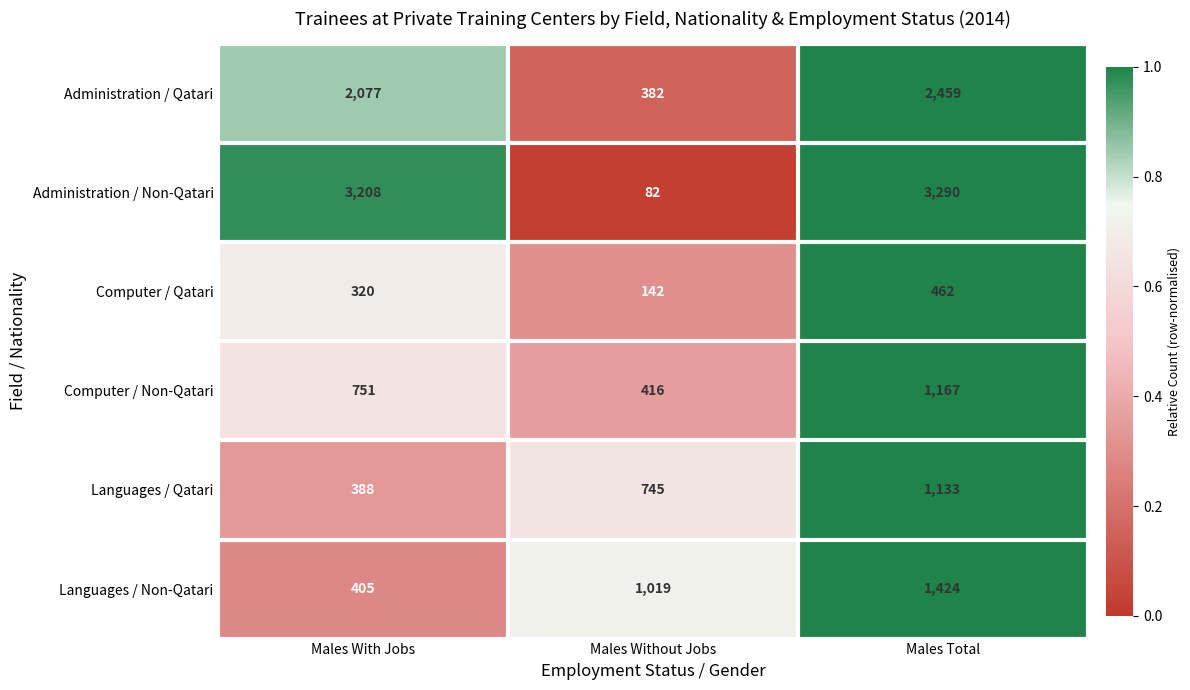

Which category has the highest value in the Languages / Non-Qatari series?

Males Total